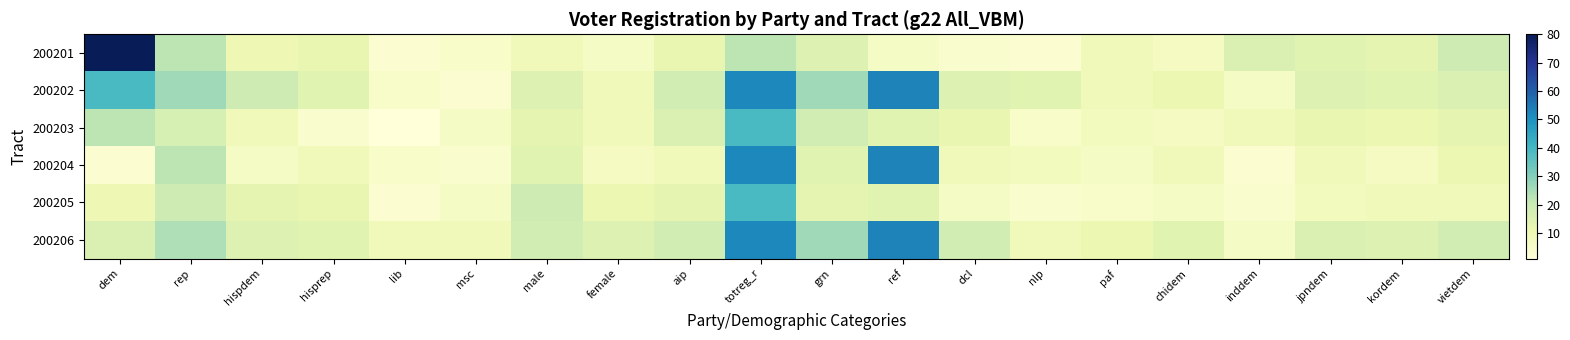

How many data points does each series have?

20